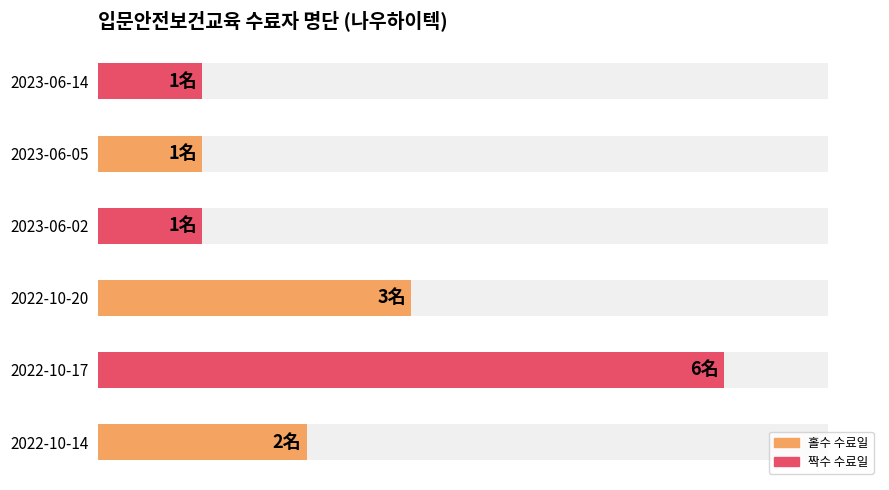

What is the sum of all values?

14